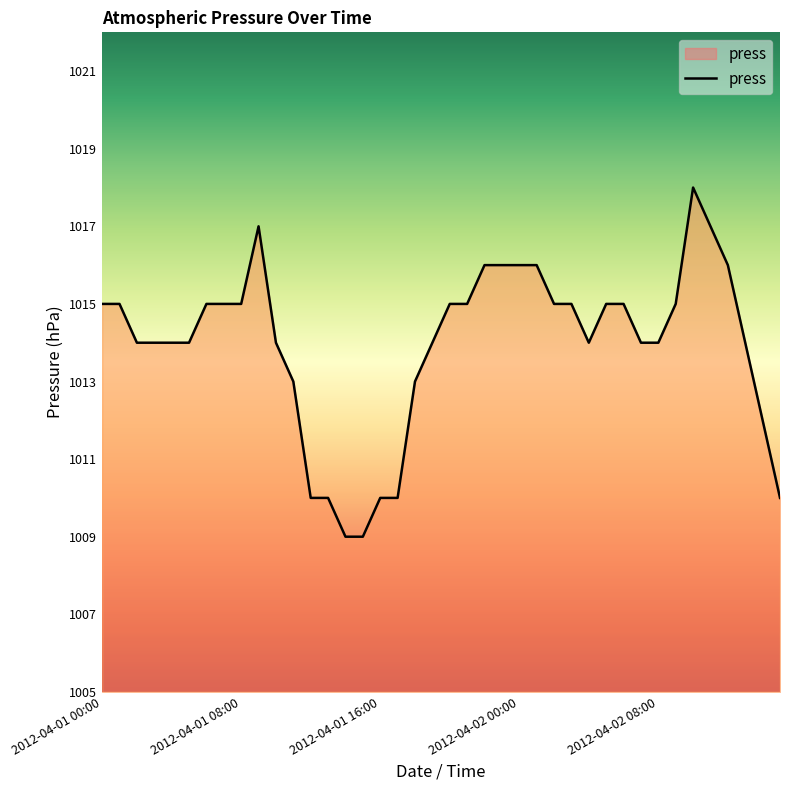

What is the difference between the maximum and minimum values?

9